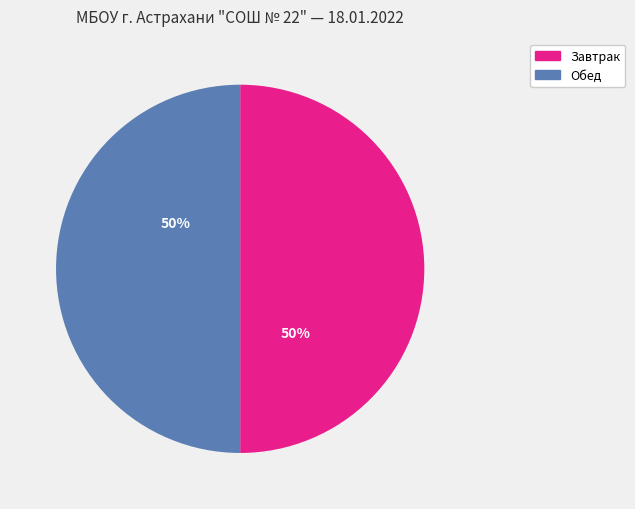

How many slices are in this pie chart?

2